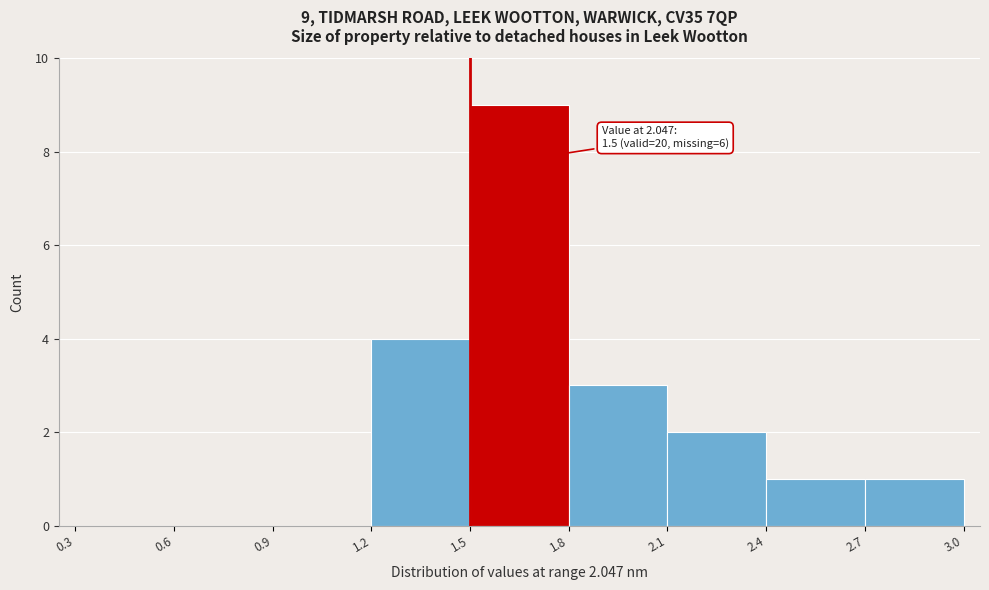

Which range on the x-axis has the tallest bar?

1.5 to 1.8